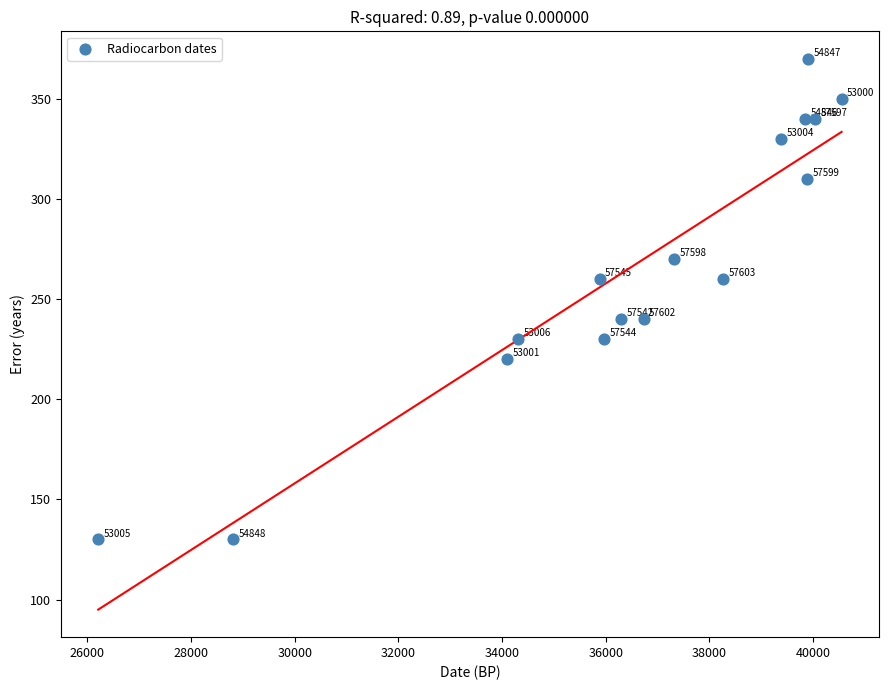

What is the range of X values (max minus min)?

14340